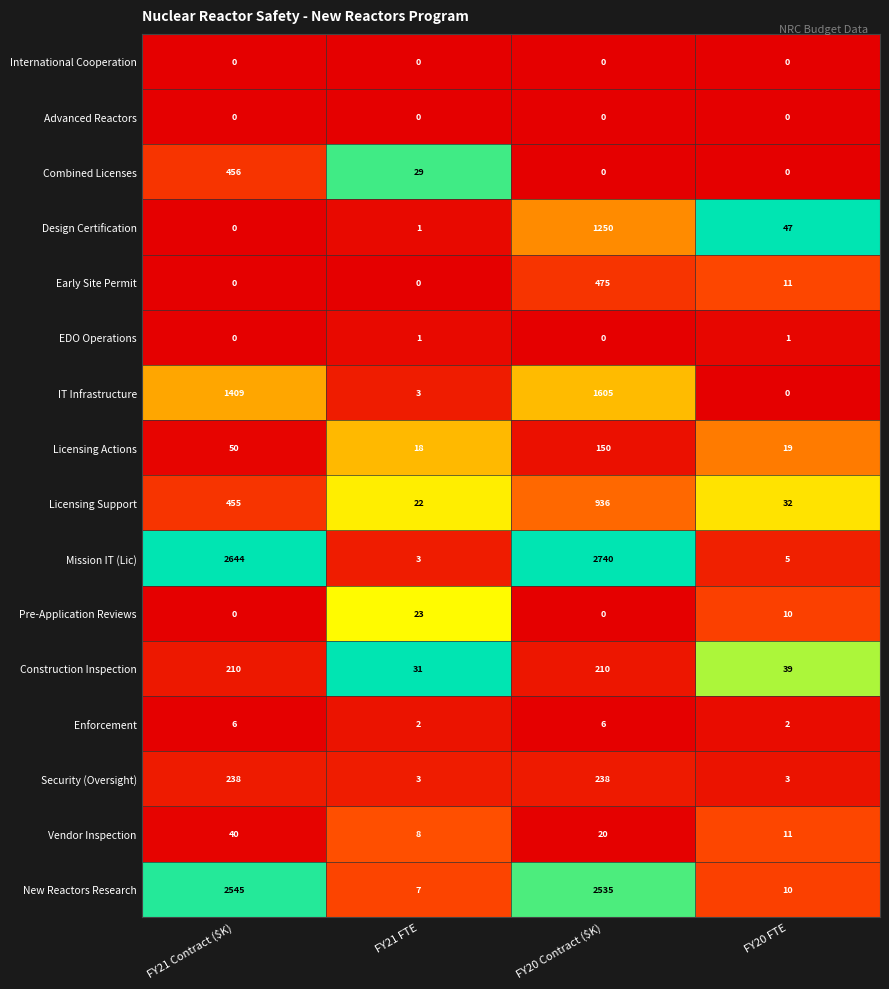

Which label corresponds to the largest value in the chart?

FY20 Contract ($K)